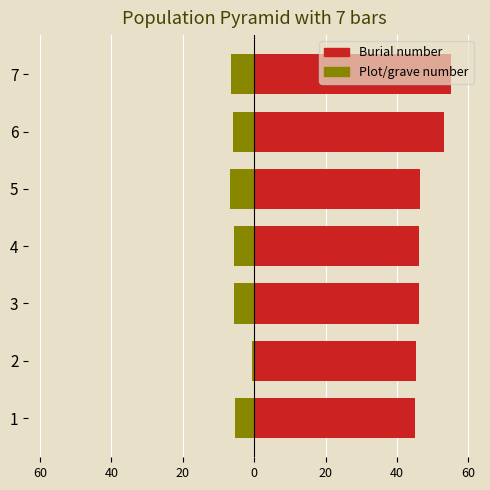

Between 3 and 4, which series saw the biggest shift?

Burial number